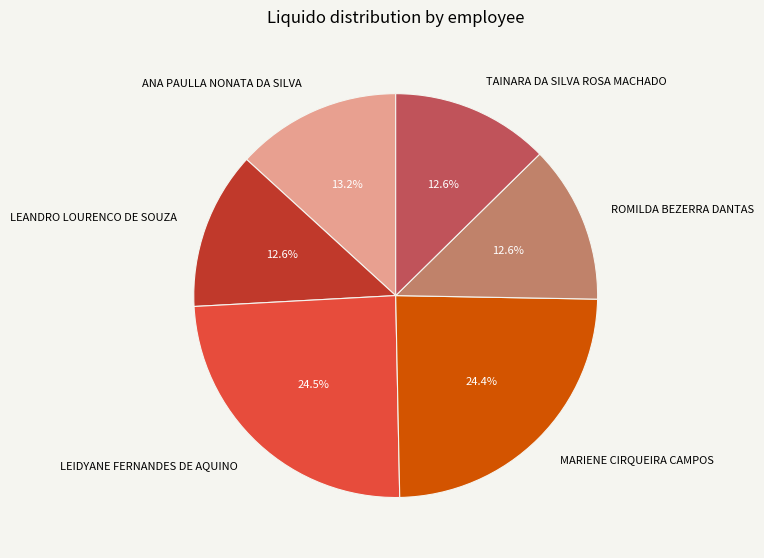

Is there any slice that represents more than half of the pie?

No